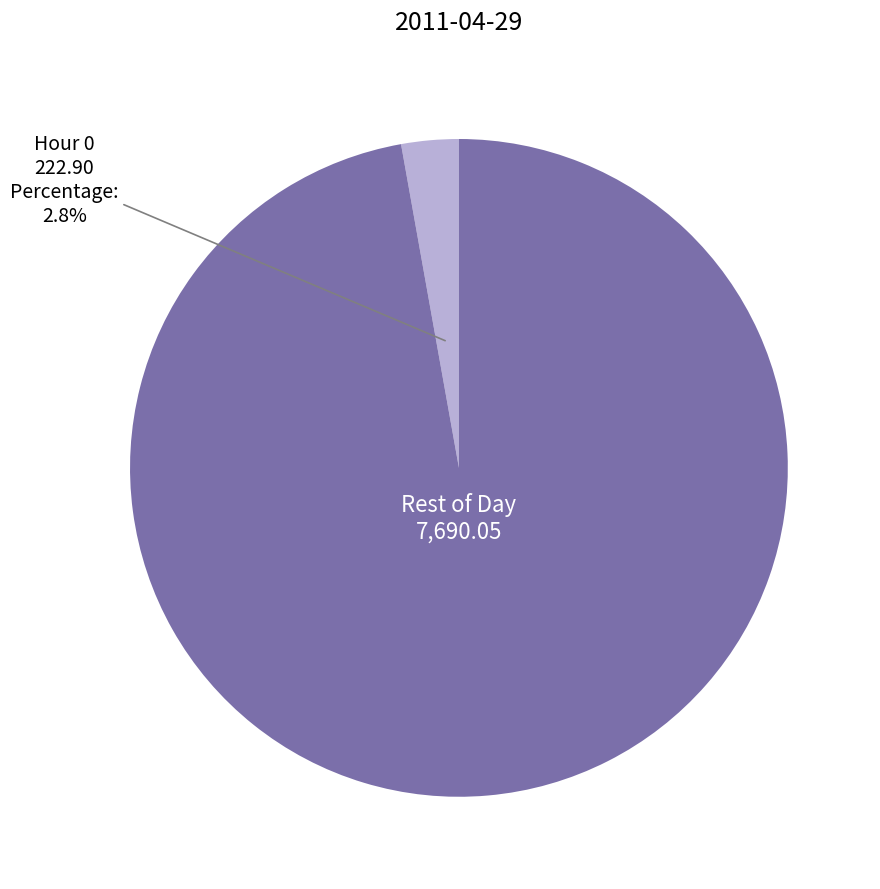

To the nearest percent, what is the average slice percentage?

50%